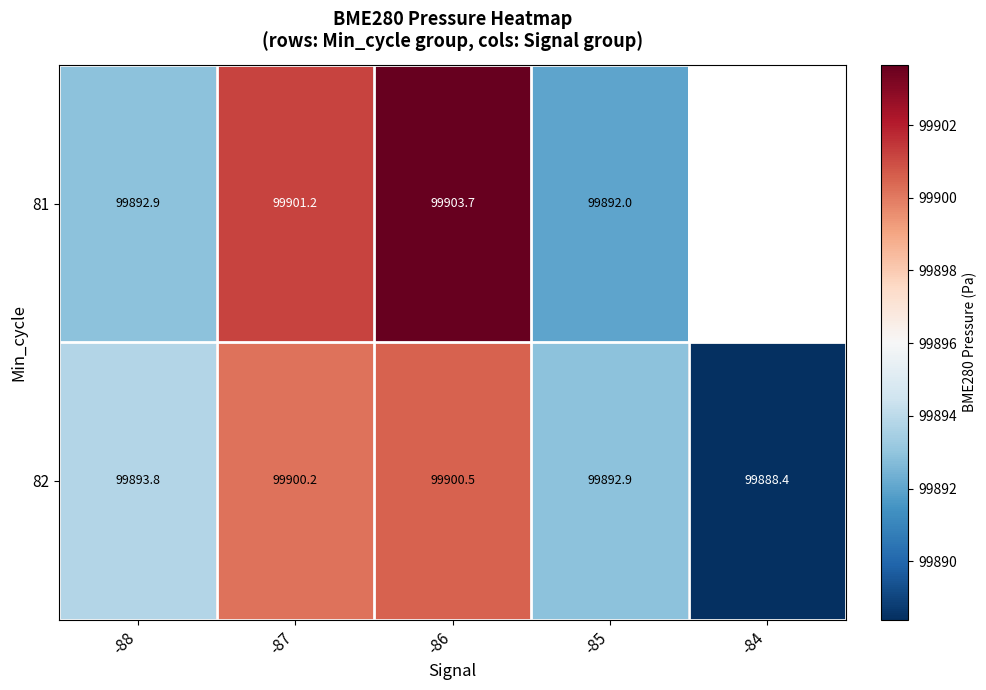

Between -88 and -84, which series saw the biggest shift?

82